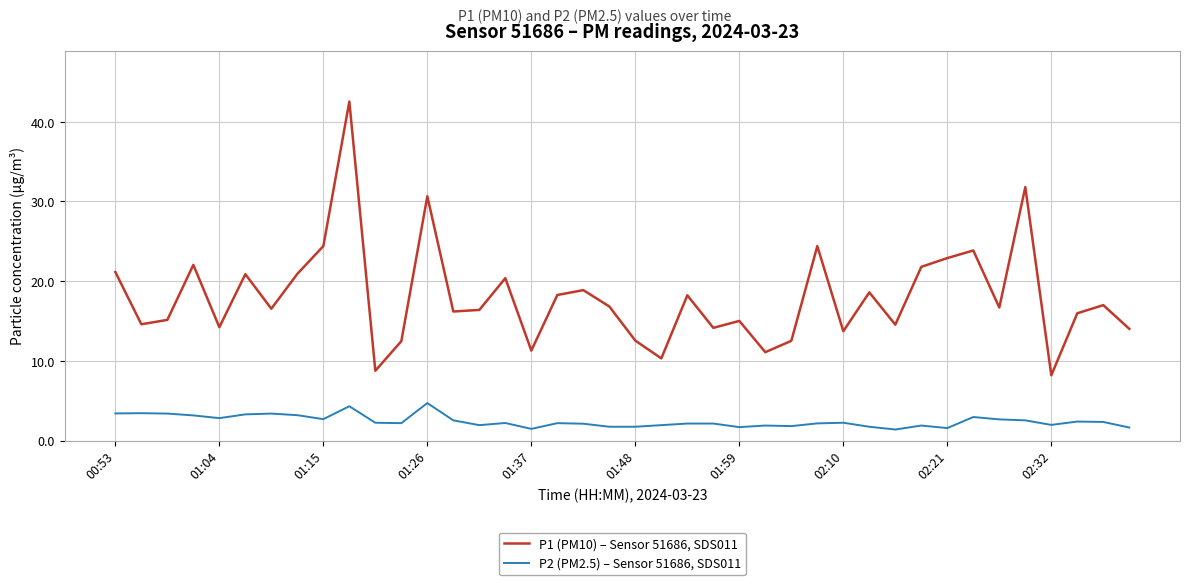

List the series in order of their overall mean, lowest first.

P2 (PM2.5) – Sensor 51686, SDS011, P1 (PM10) – Sensor 51686, SDS011